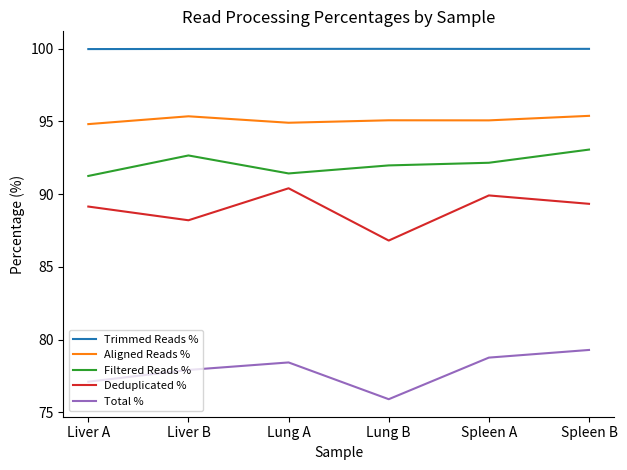

What is the average value of the Aligned Reads % series?

95.1